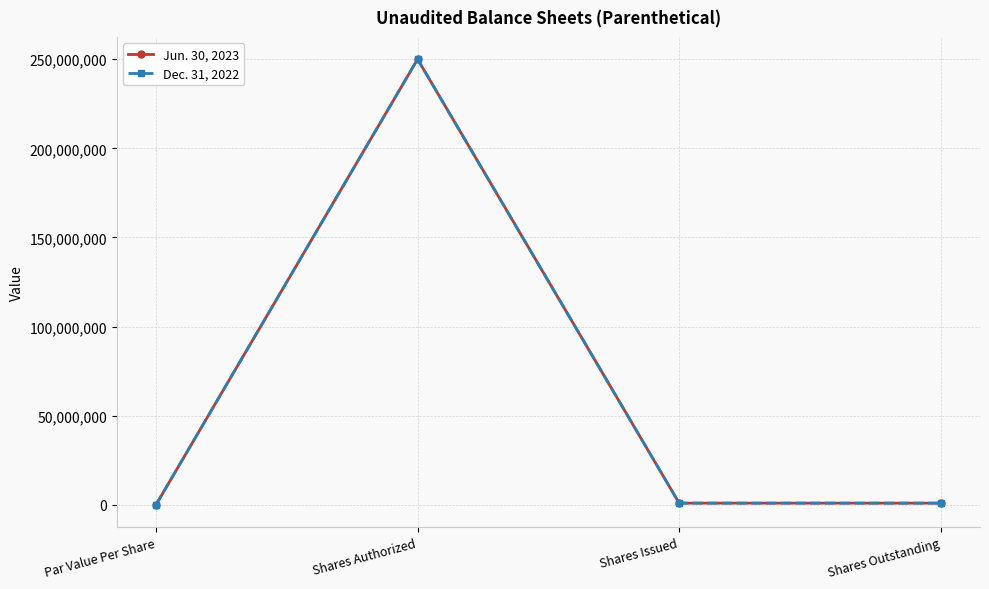

Reading left to right, transcribe all the data shown in this chart.

Jun. 30, 2023: 0	250000000	888579	888579
Dec. 31, 2022: 0	250000000	888579	888579